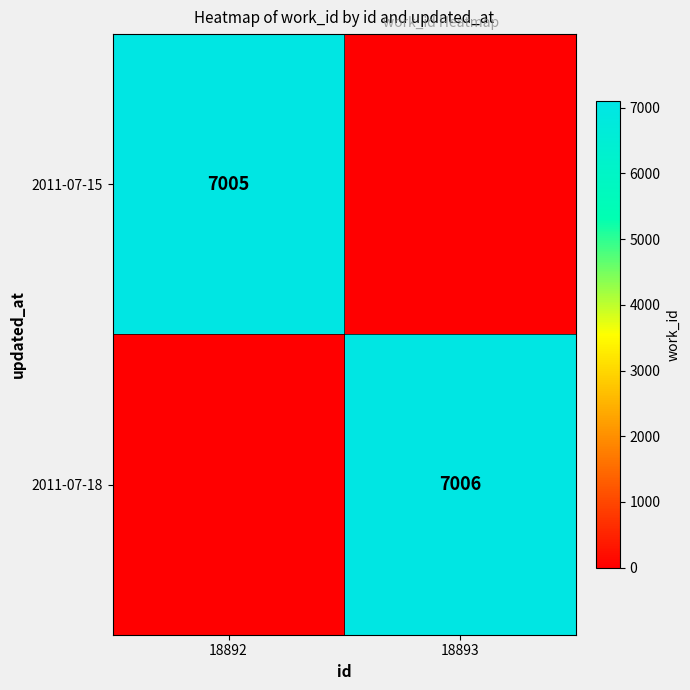

The value of 2011-07-18 at 18893 is 3839. True or false?

False